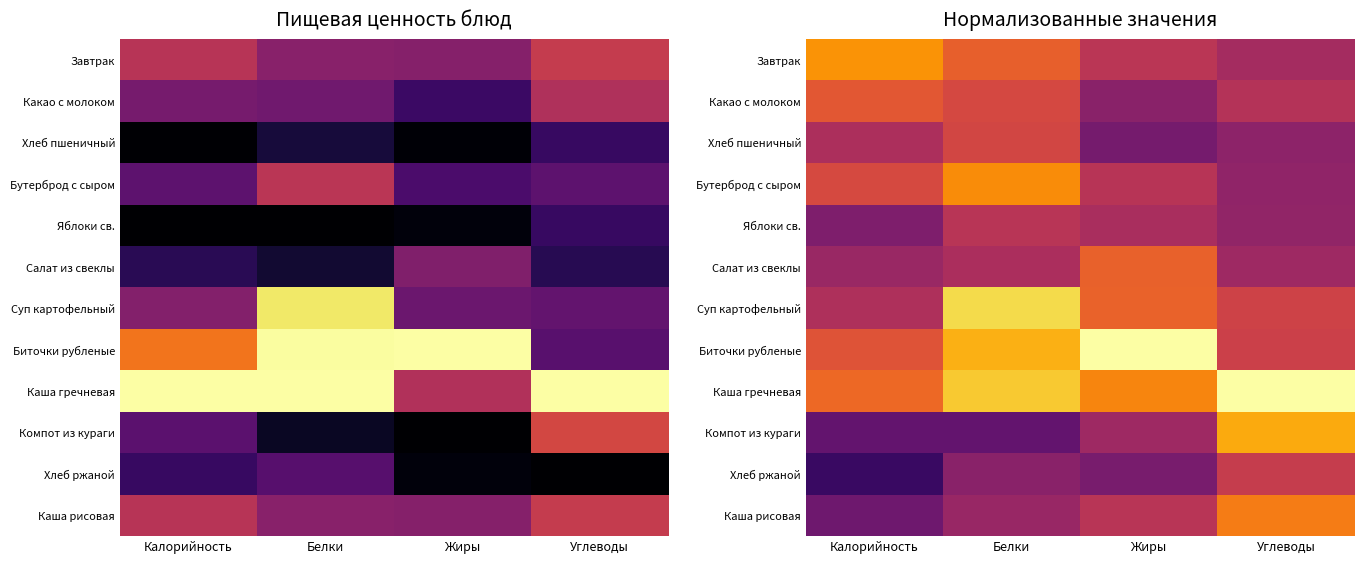

Which category has the highest value in the Какао с молоком series?

Калорийность